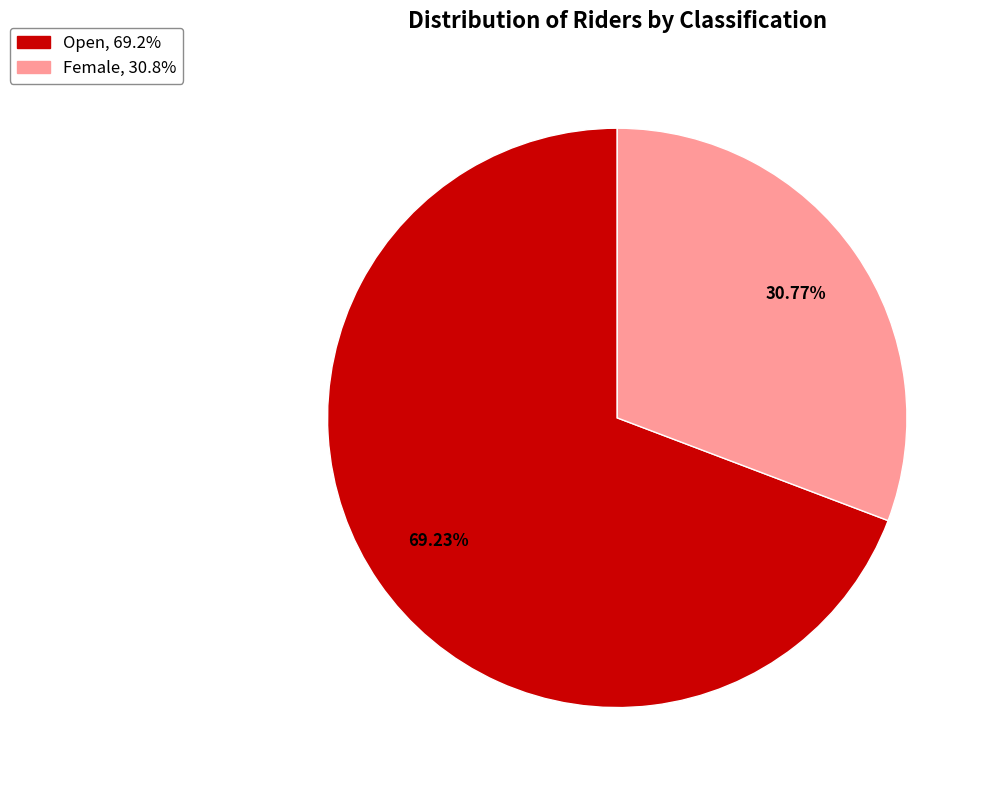

How many segments does this pie chart have?

2